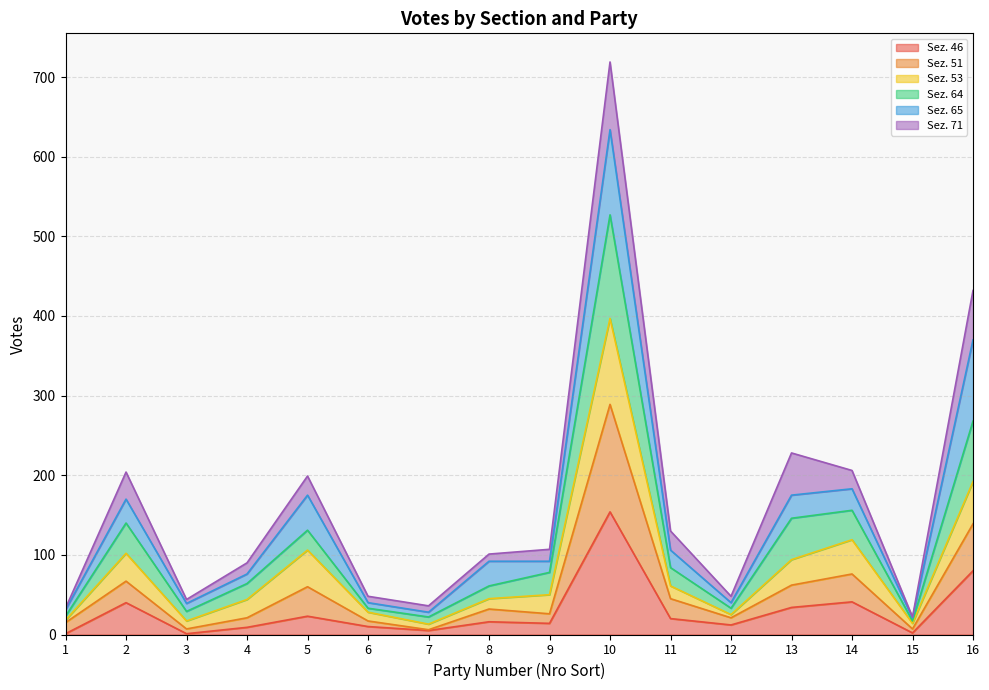

What is the total value across all series at 12?

48